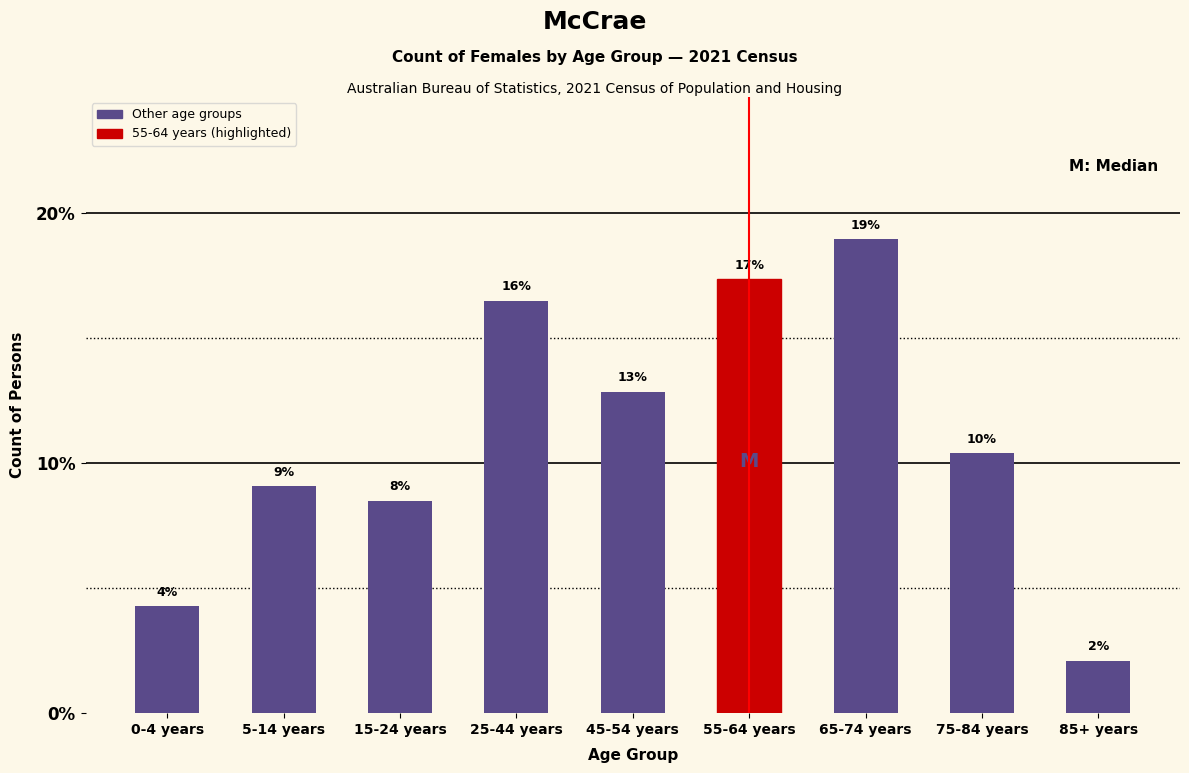

How many bars are there in total?

9